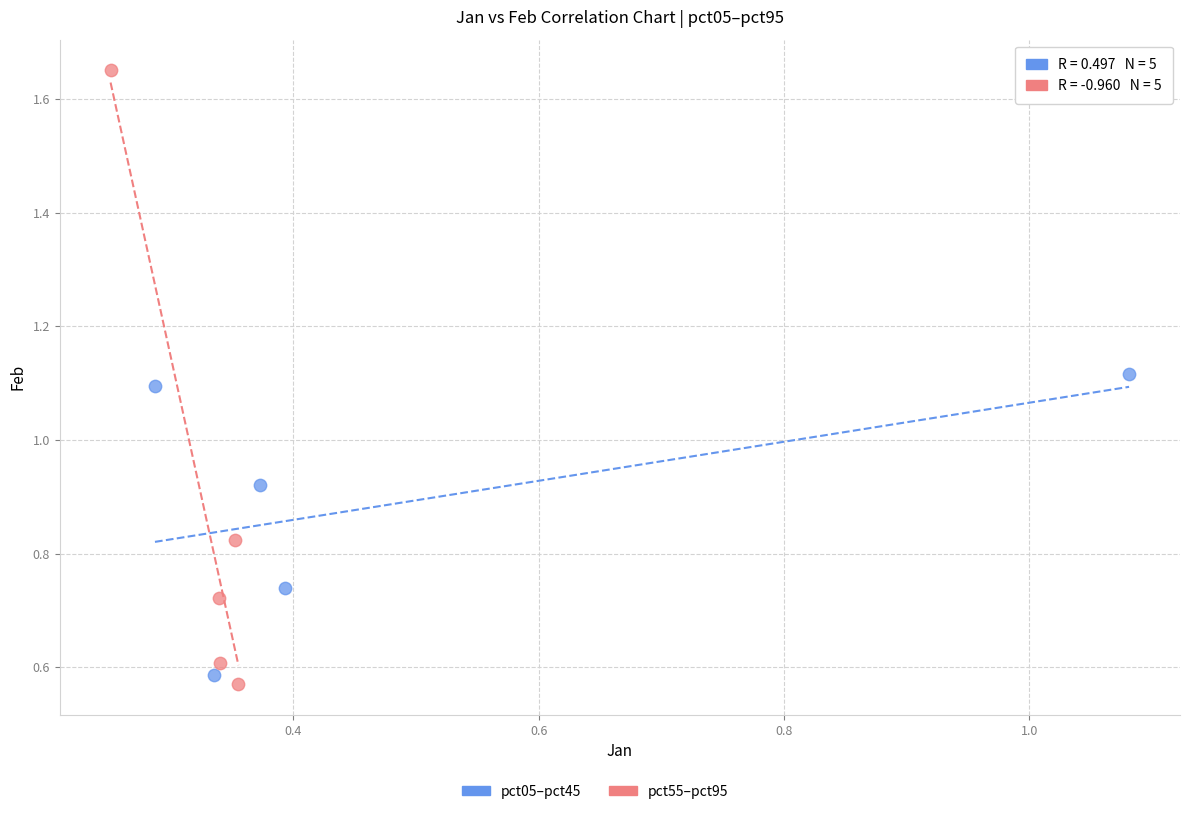

Which series reaches the maximum Y coordinate?

pct55–pct95